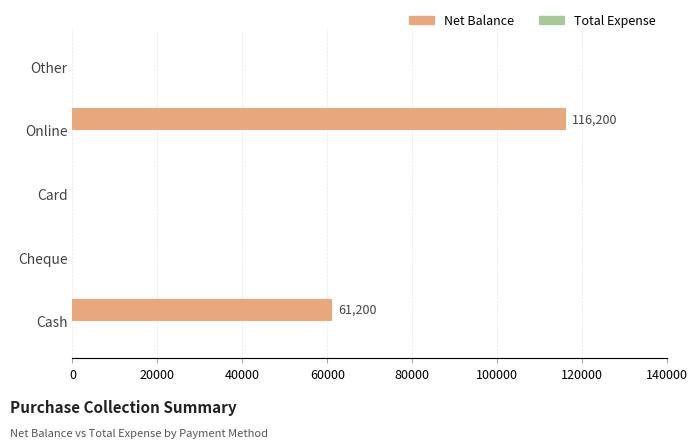

Does the chart contain stacked bars?

No